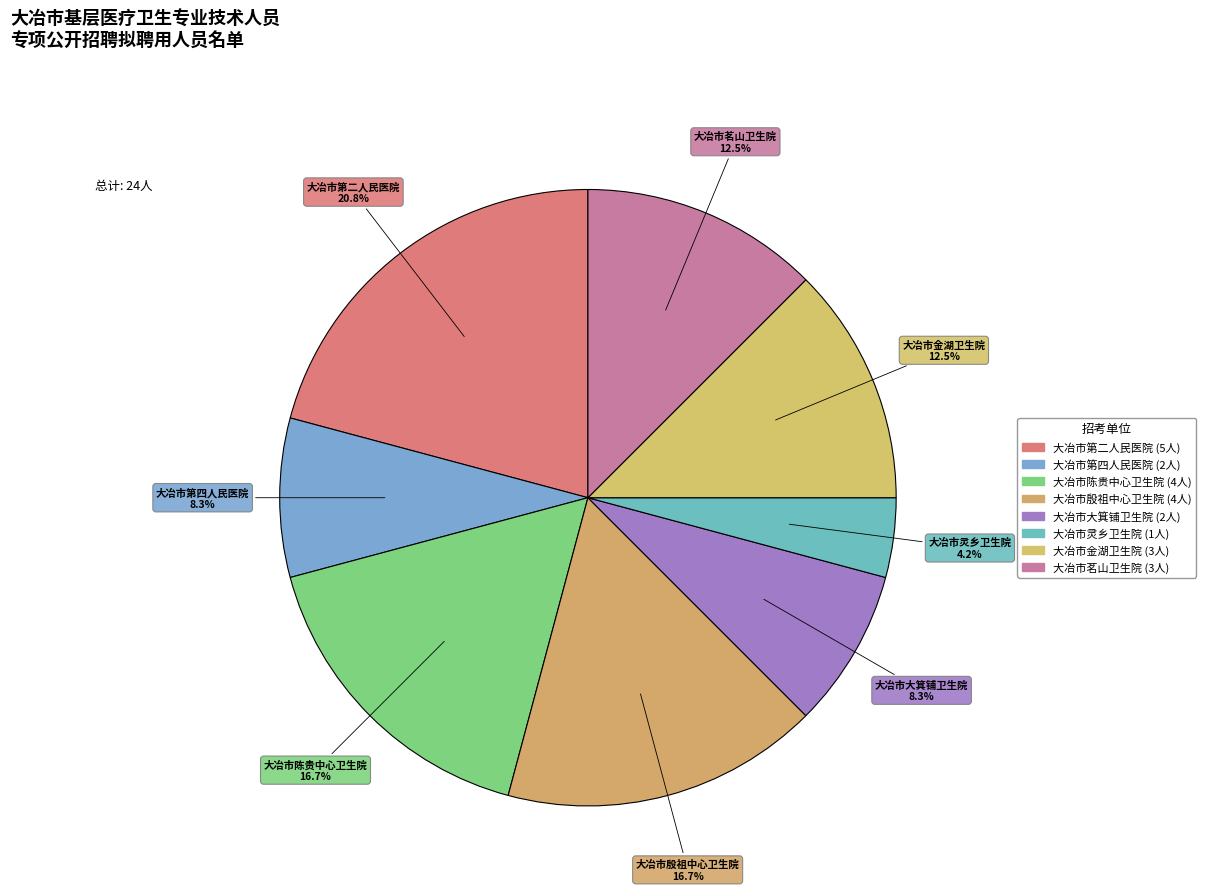

Is the sum of 大冶市第四人民医院 and 大冶市第二人民医院 greater than half?

No